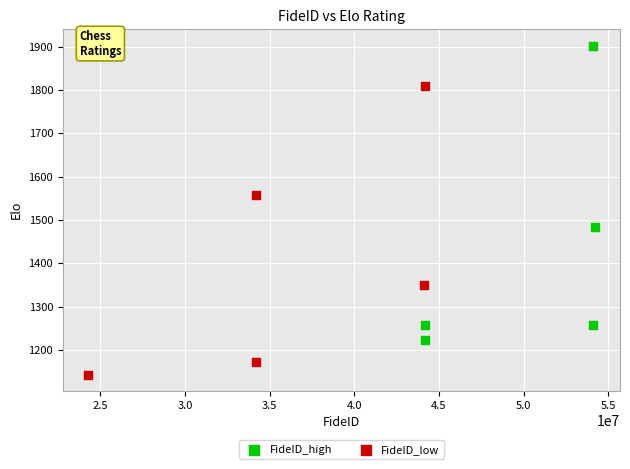

Which series has the largest Y range (max minus min)?

FideID_high